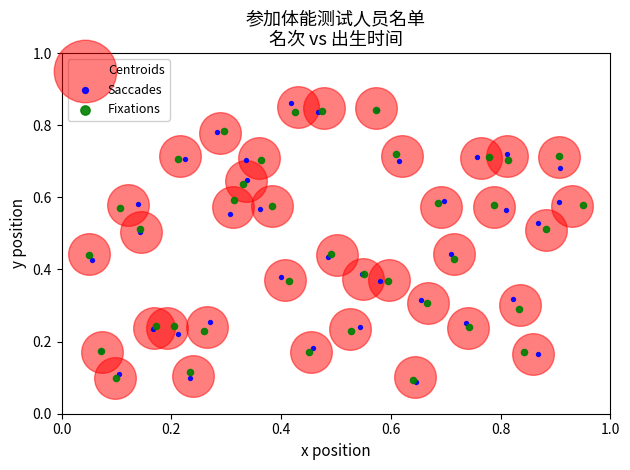

Which series has the largest Y range (max minus min)?

Saccades